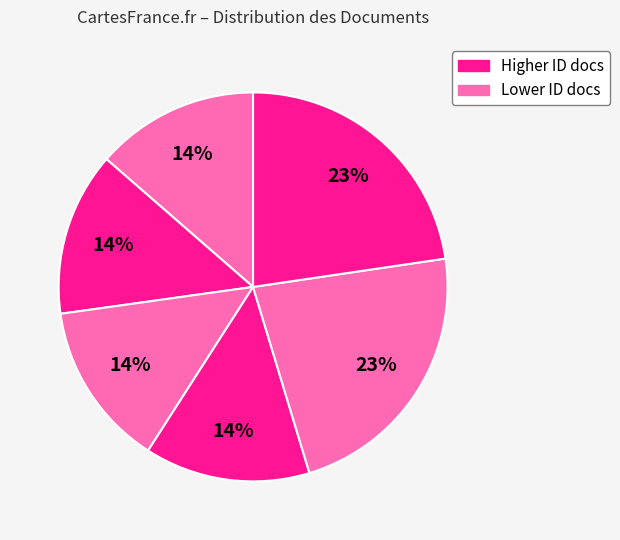

Count the number of slices in the pie.

6